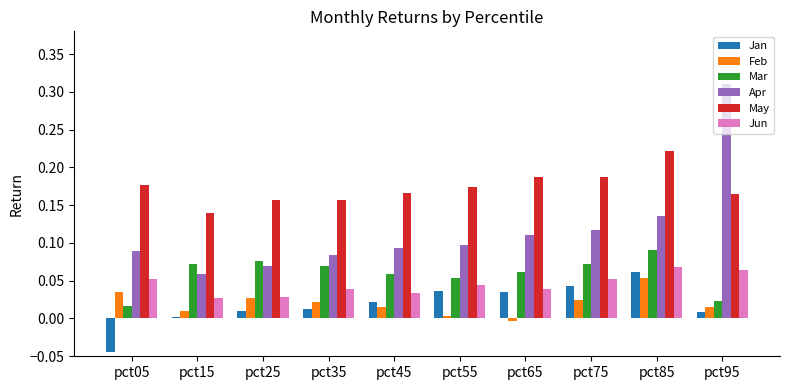

The Jan series shows 0.0 at pct45. True or false?

True